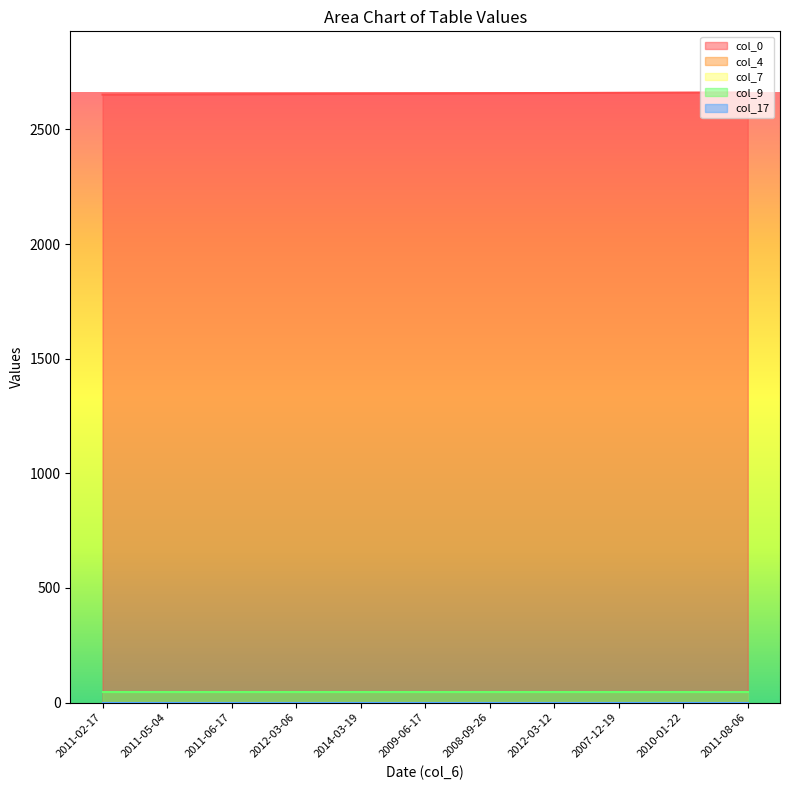

Which series has the widest spread of values?

col_0